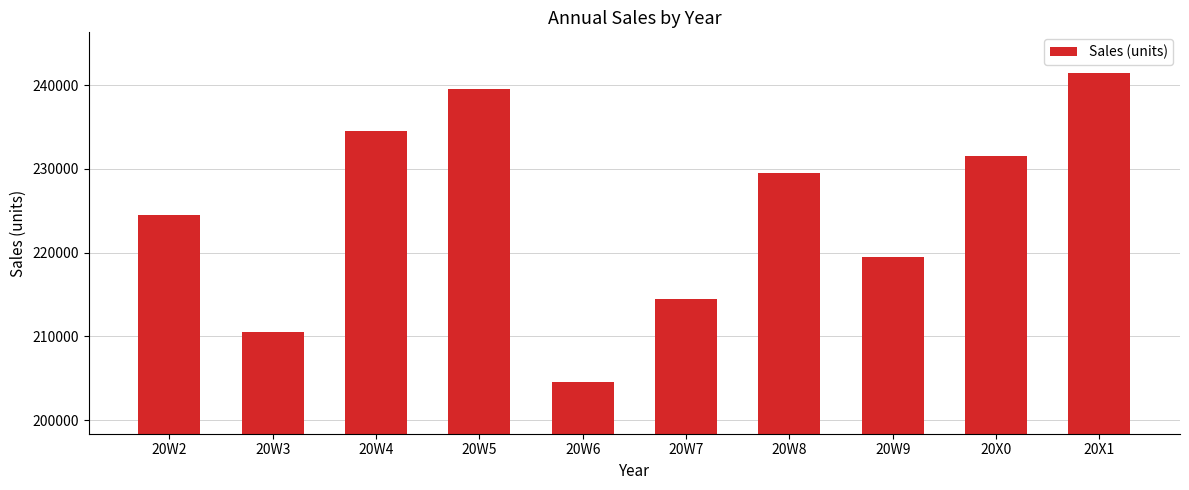

Approximately how many times larger is the value at 20W8 compared to 20W6?

1.1